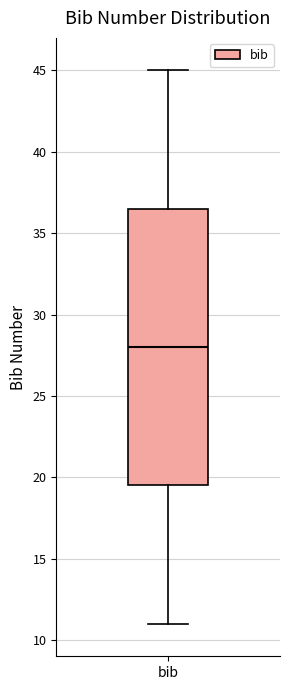

Read this box plot against the y-axis: the position of the median line, the range covered by the box, and the ends of both whiskers. The values are not printed on the chart, so give them approximately, as read against the axis.

median 28.0, box 19.5 to 36.5, whiskers 11.0 to 45.0